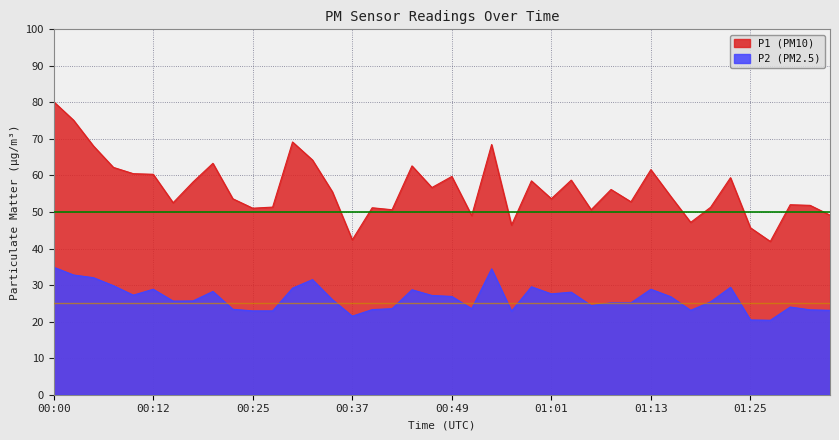

How many lines are shown in the chart?

2